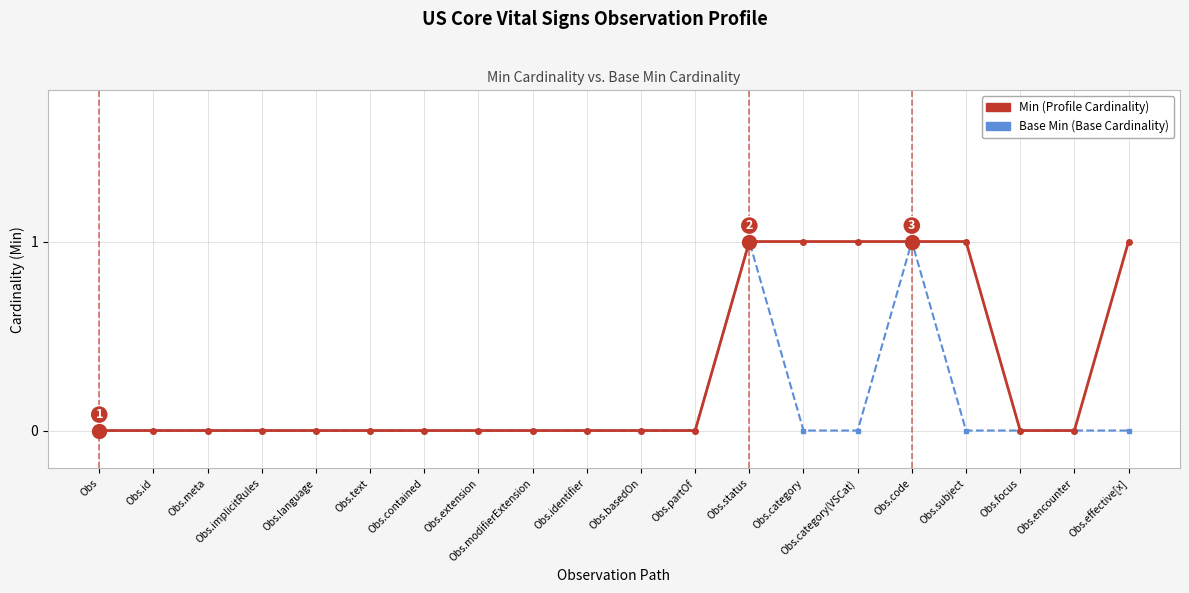

What is the greatest value displayed?

1